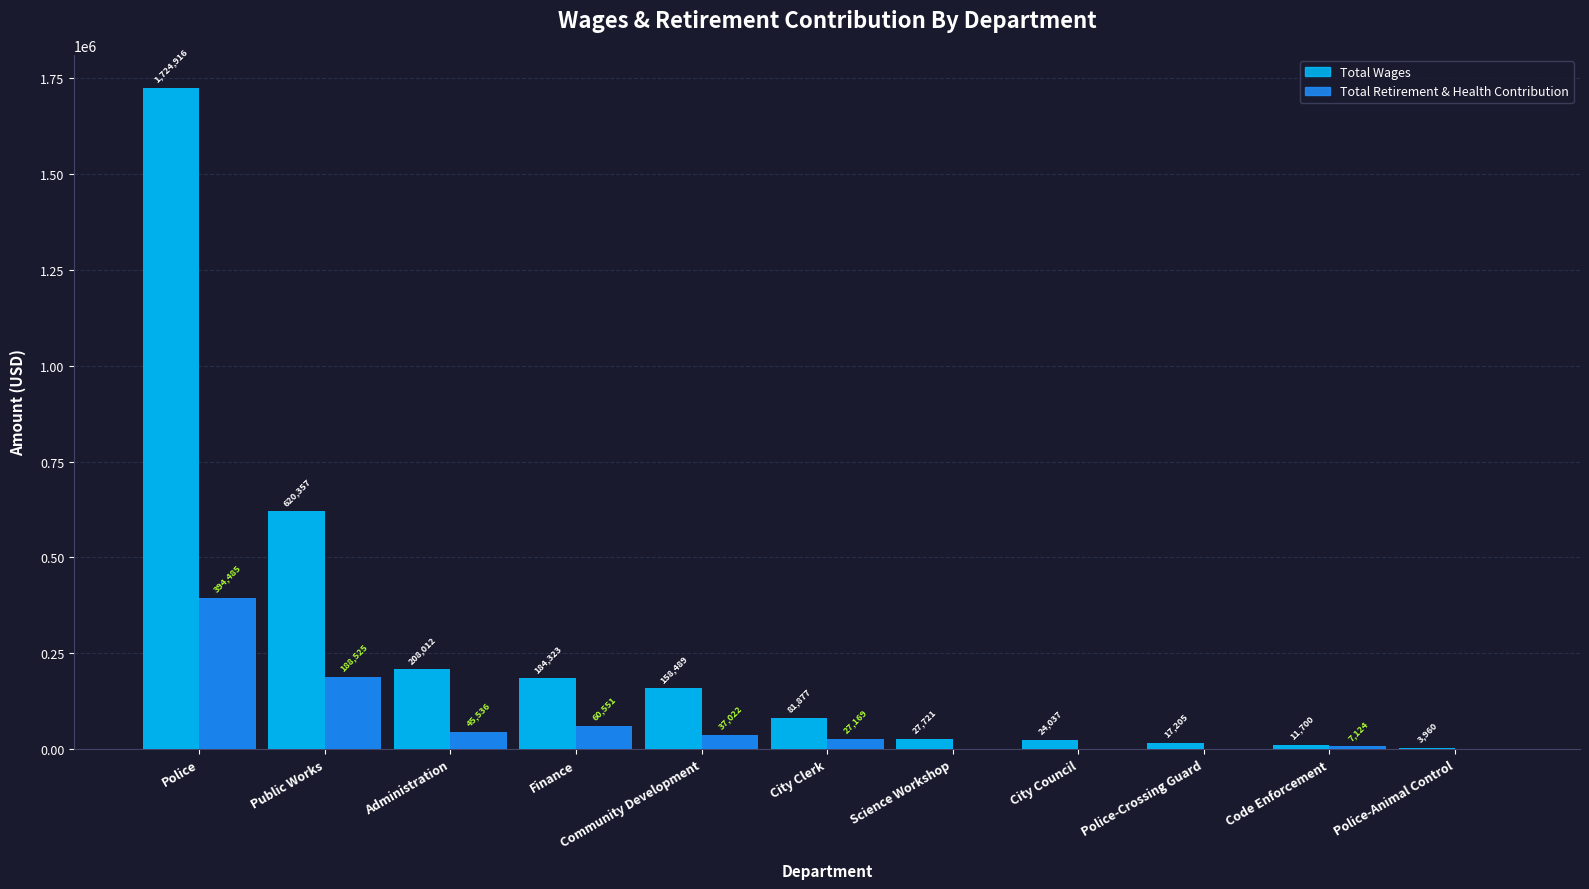

What position from the left is Police-Crossing Guard?

9